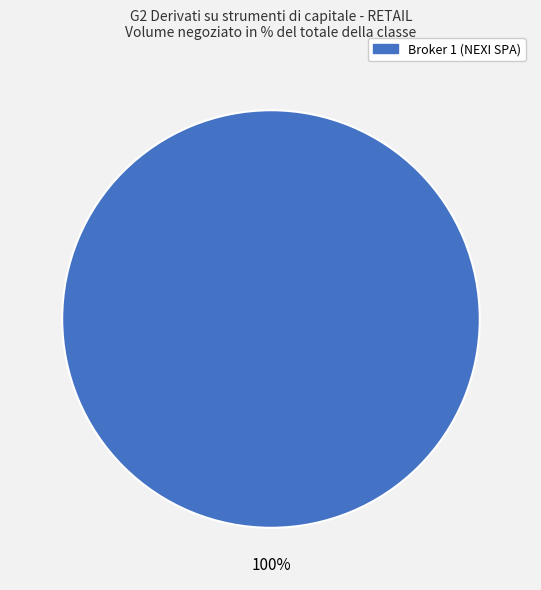

Is there any slice that represents more than half of the pie?

Yes